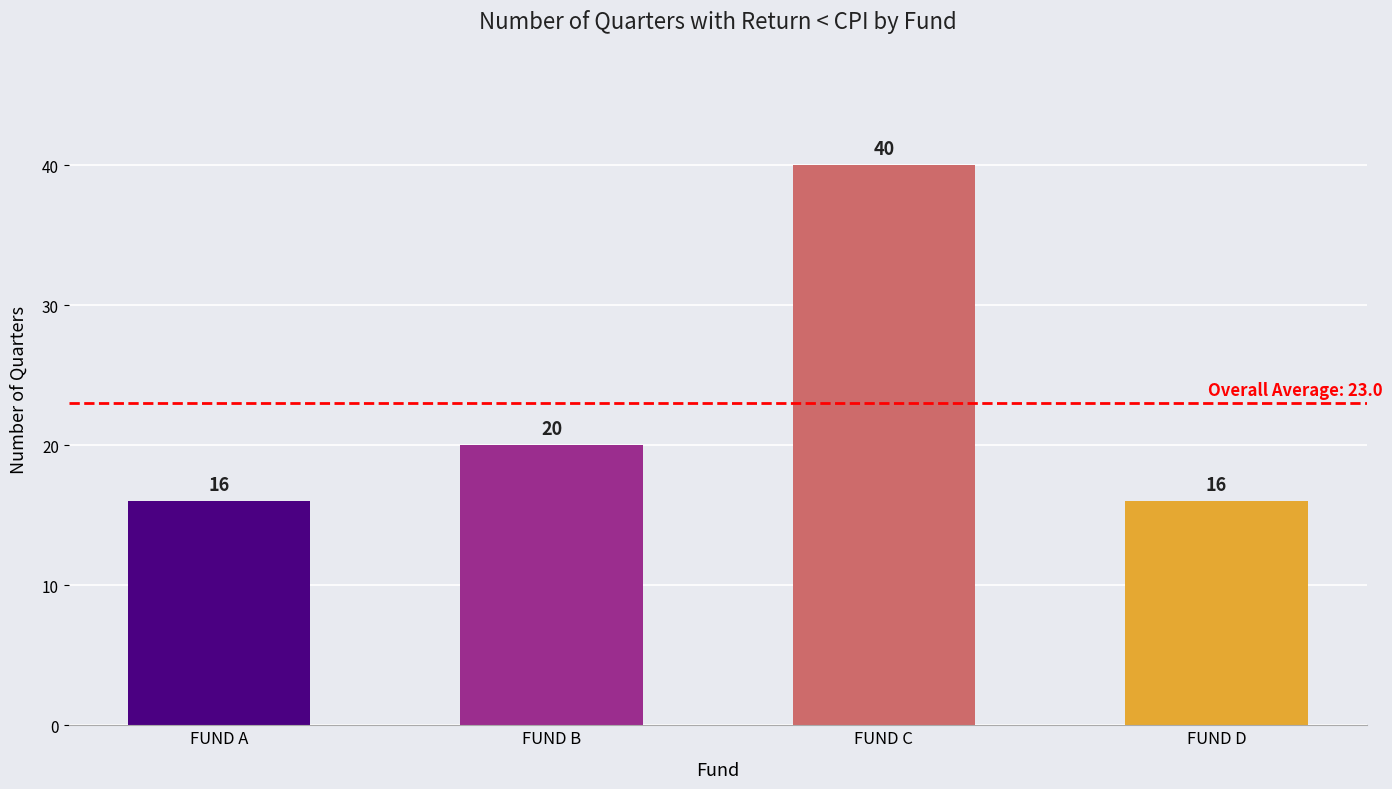

Approximately how many times larger is the value at FUND A compared to FUND B?

0.8